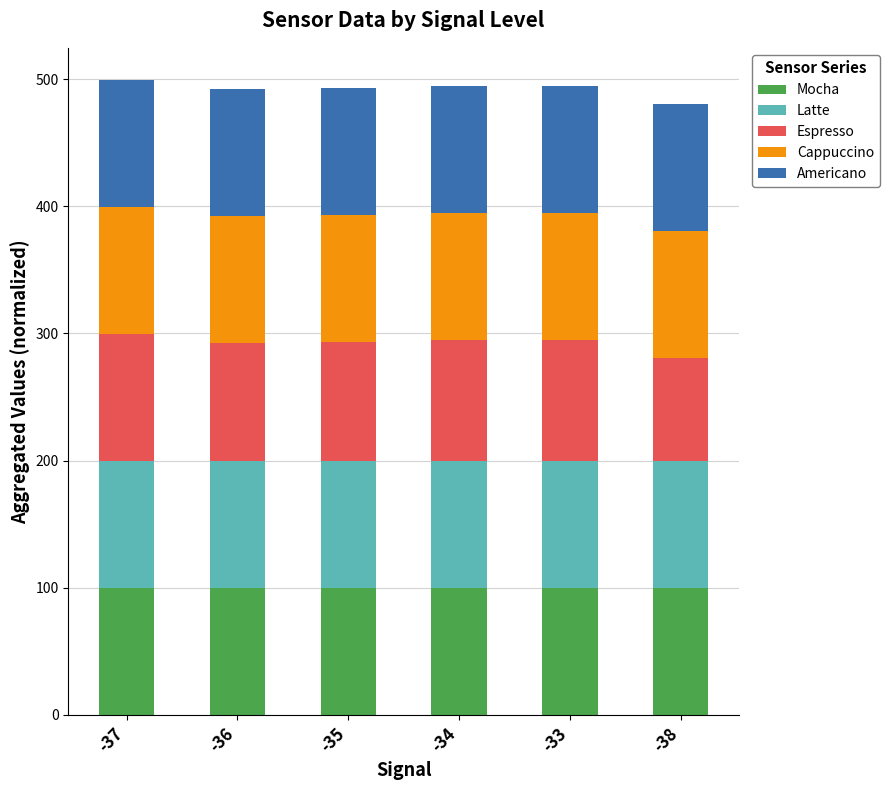

What is the maximum value for Mocha?

100.0